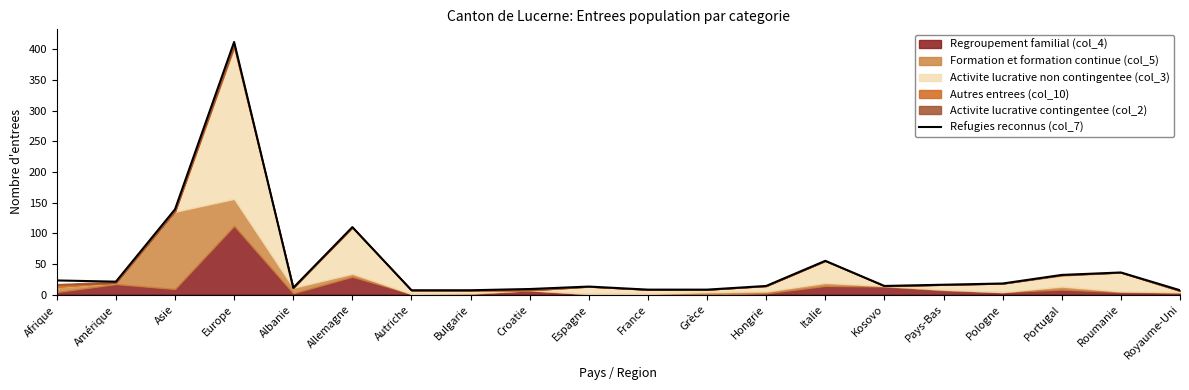

What is the difference between the values at Grèce and Bulgarie?

1